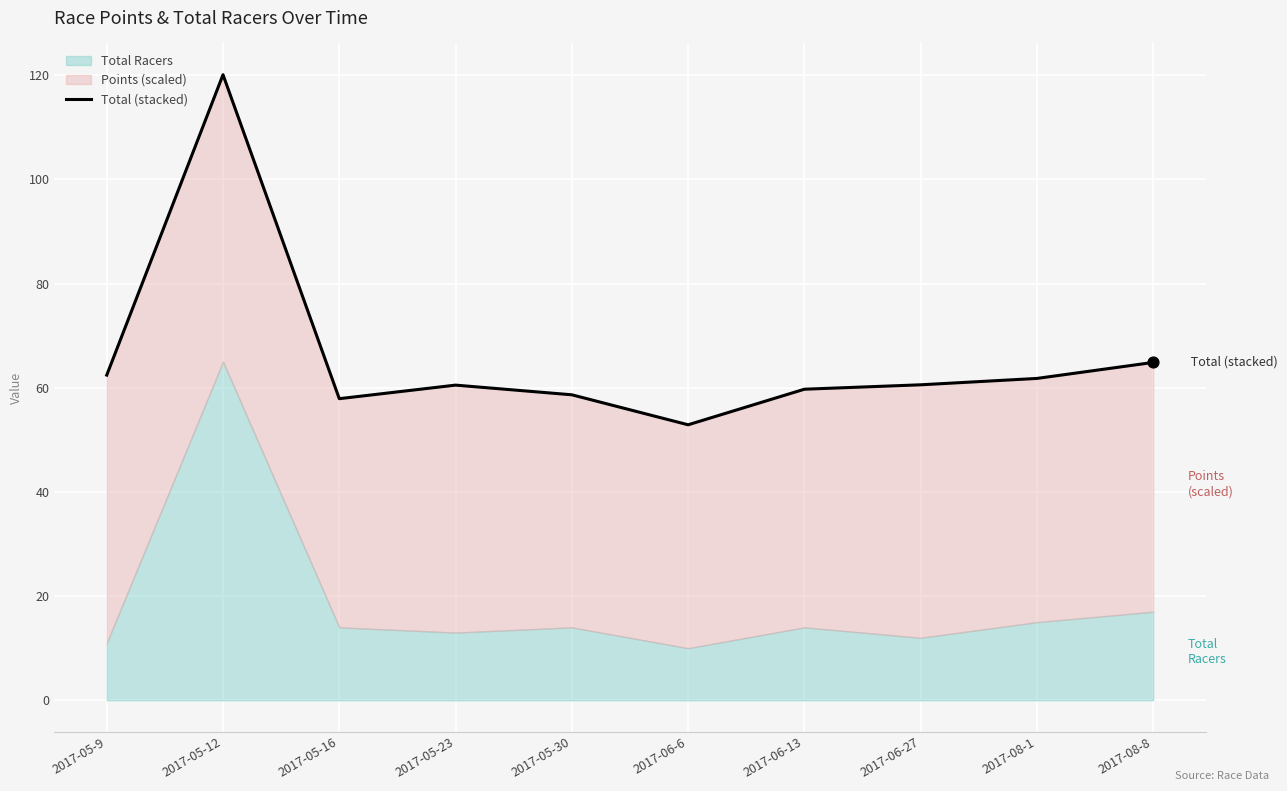

What is the ratio of the value at 2017-08-8 to the value at 2017-06-27?

1.1